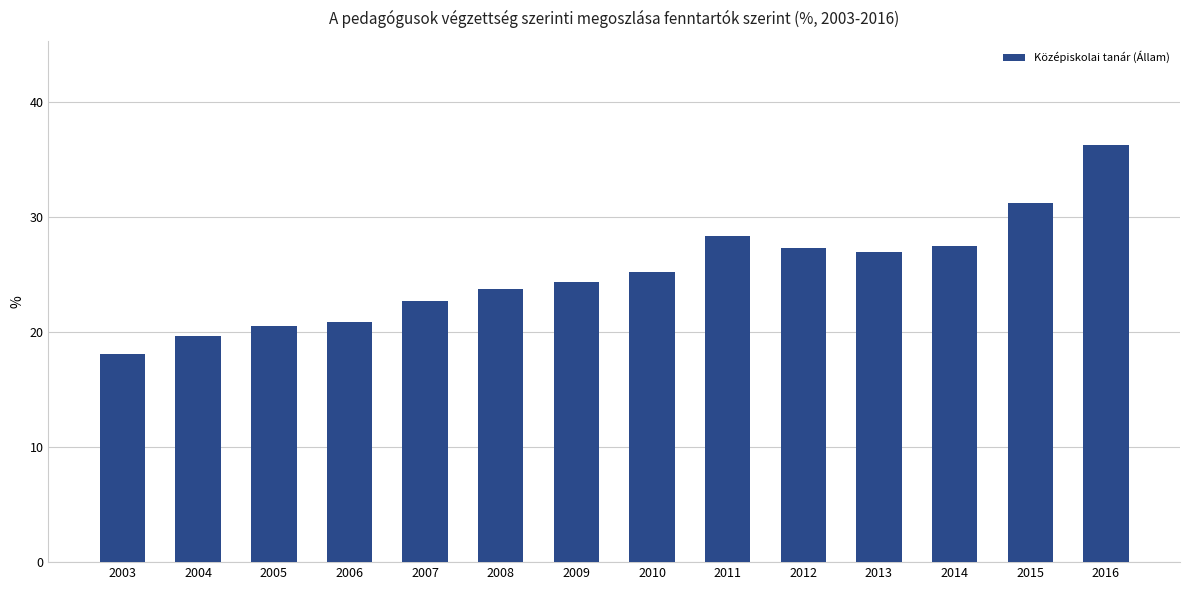

Is it true that the value at 2008 is 38.3?

False